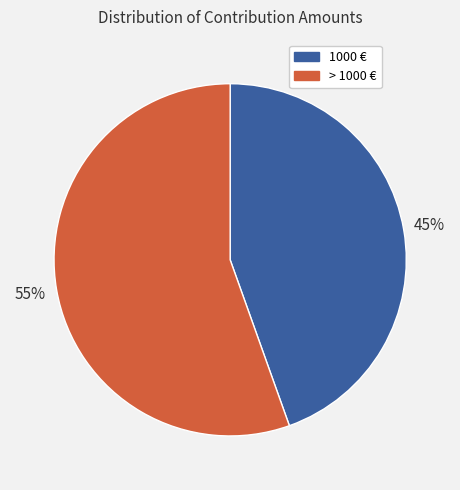

Count the number of slices in the pie.

2